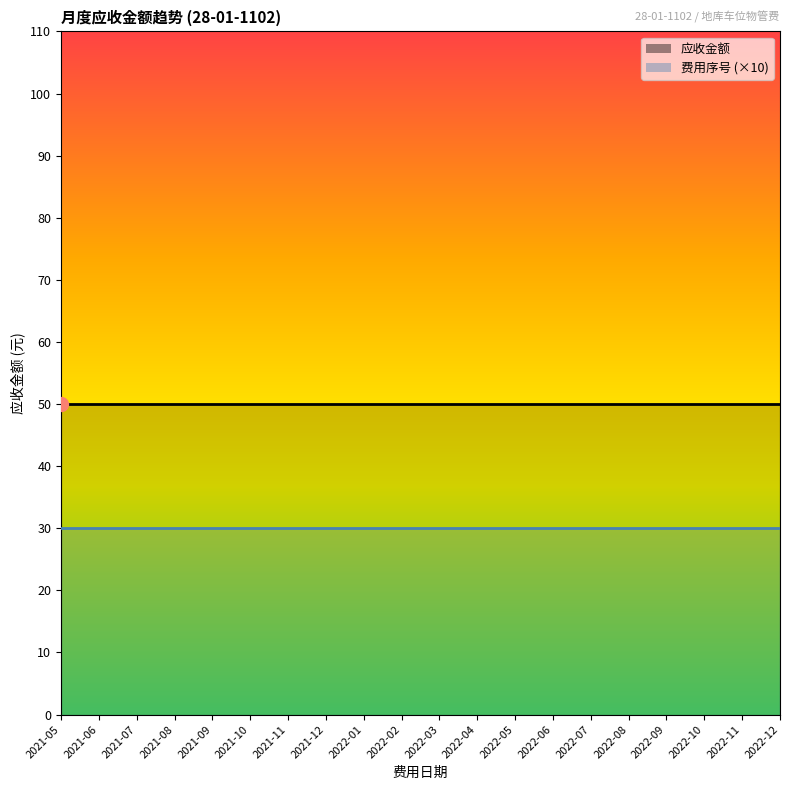

Is the value of 应收金额 at 2021-11 greater than the value of 费用序号 at 2022-05?

Yes